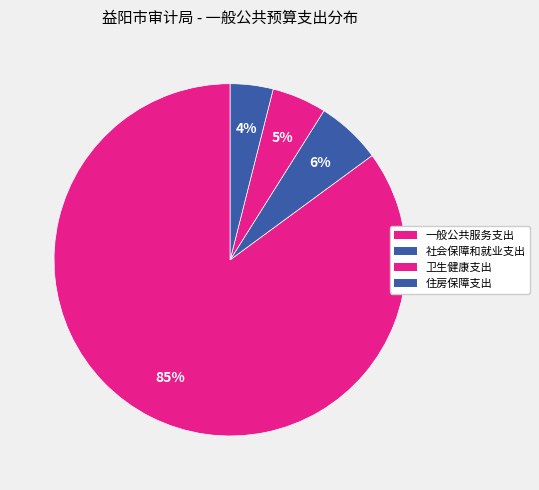

How many slices are in this pie chart?

4